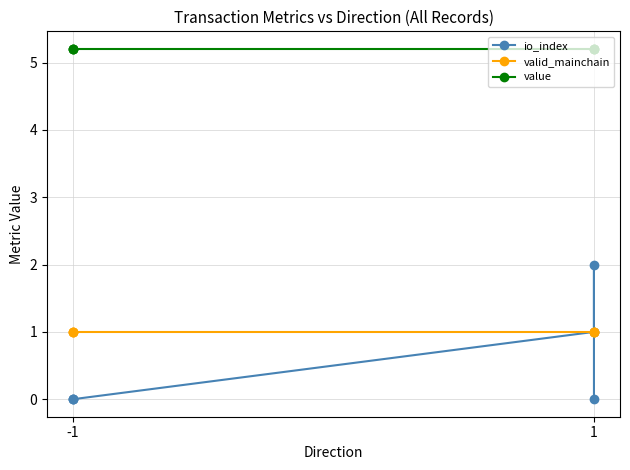

Which series has the largest total across all categories?

value